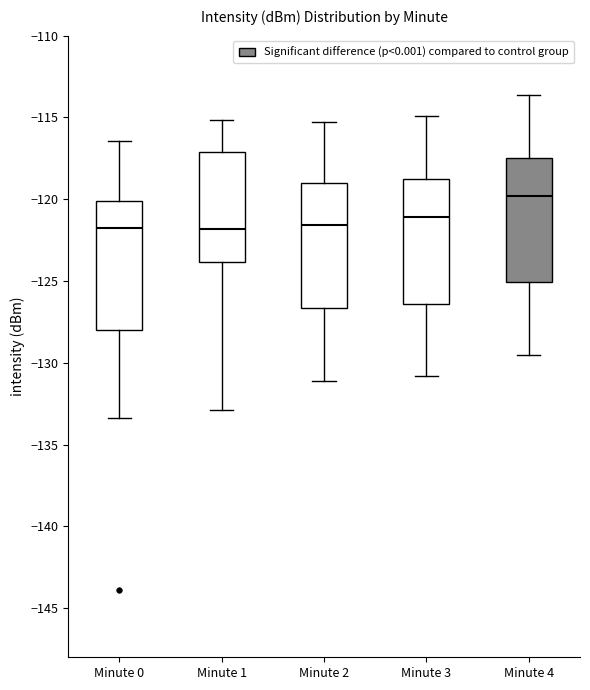

Where is the upper edge of the box for Minute 0 on the y-axis? The values are not printed on the chart, so give them approximately, as read against the axis.

-120.0